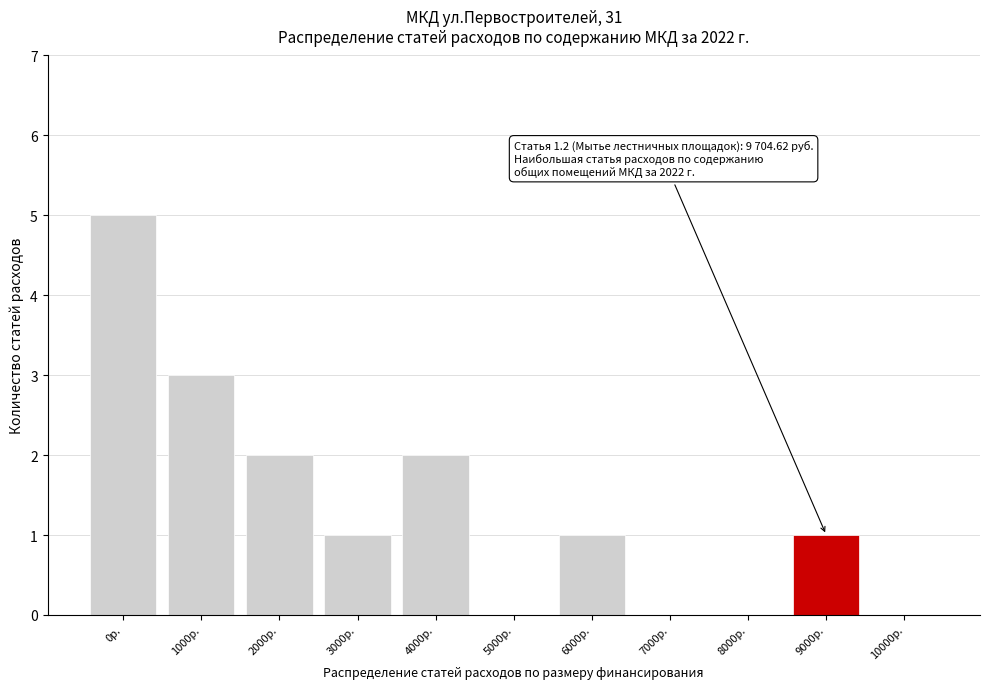

Reading left to right, transcribe all the data shown in this chart.

0р.=5	1000р.=3	2000р.=2	3000р.=1	4000р.=2	5000р.=0	6000р.=1	7000р.=0	8000р.=0	9000р.=1	10000р.=0